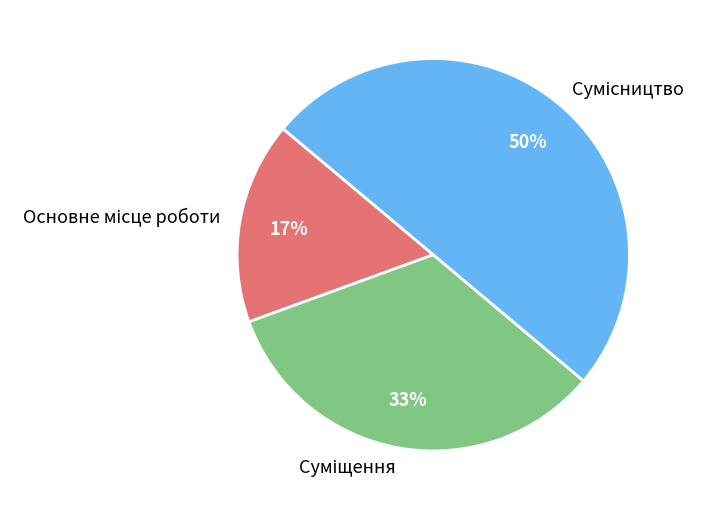

How many slices are in this pie chart?

3